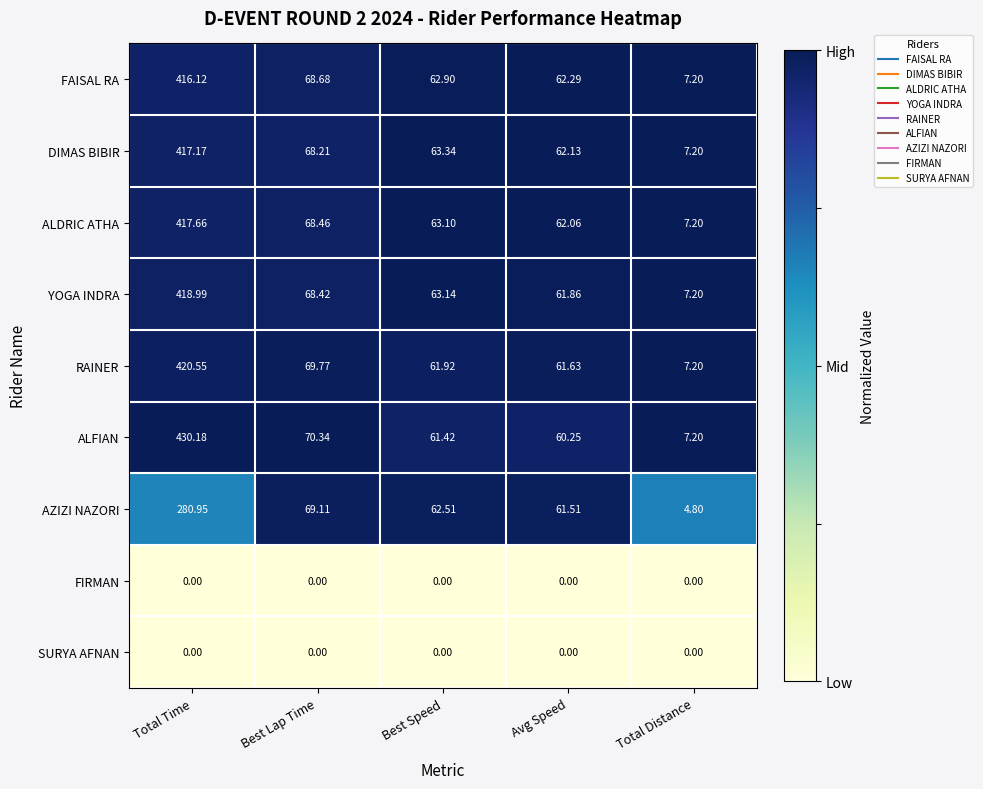

Rank the categories by RAINER value from lowest to highest.

Total Distance, Avg Speed, Best Speed, Best Lap Time, Total Time